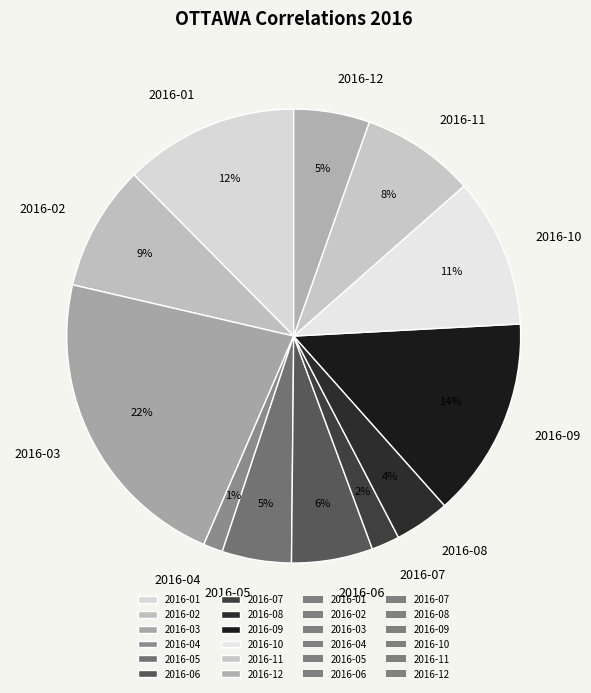

To the nearest percent, what is the combined percentage of 2016-06 and 2016-04?

7%